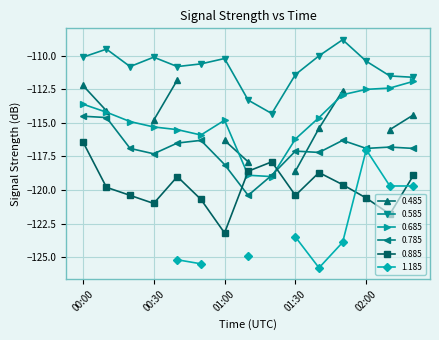

The 0.685 series shows -186.1 at 00:00. True or false?

False